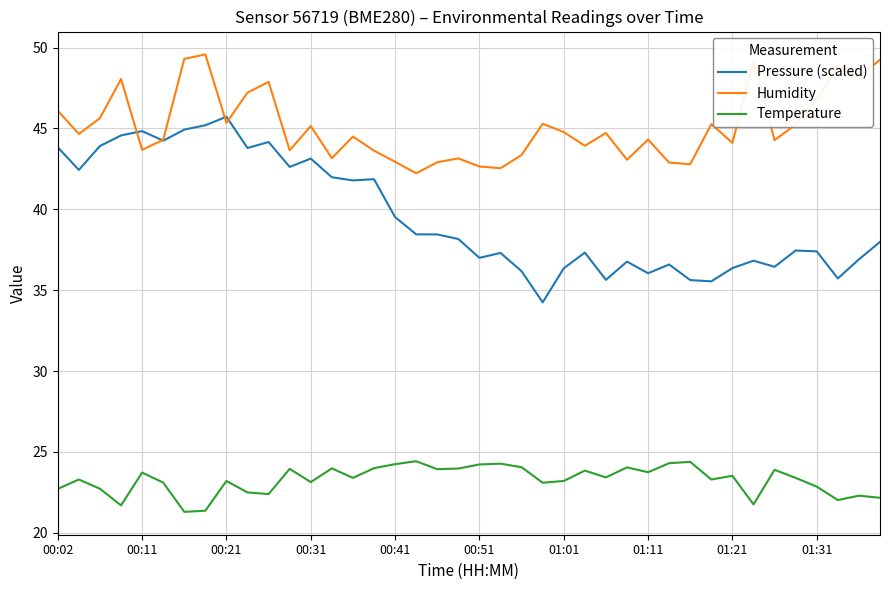

What is the maximum value for Humidity?

49.6